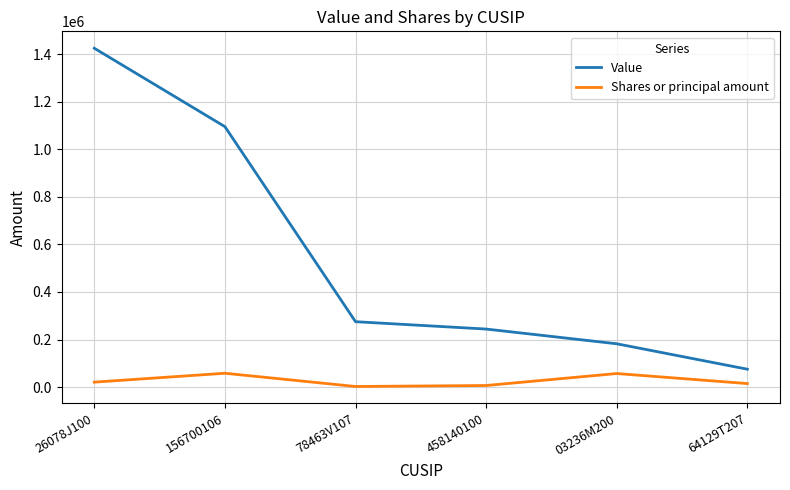

What is the difference between the second highest and minimum values in the Value series?

1021000